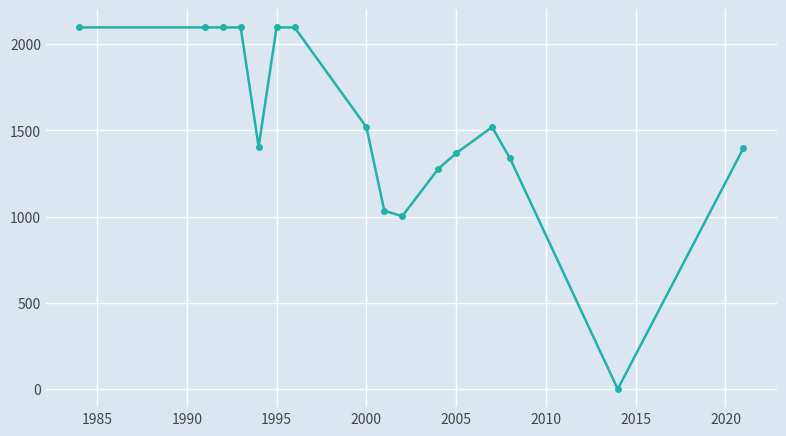

How many data points does each series have?

16